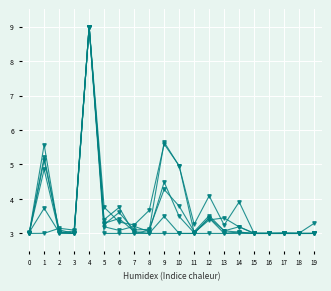

Reading left to right, list all the values displayed in this chart.

Value-Year: 3.0	4.9	3.0	3.1	9.0	3.3	3.6	3.1	3.1	4.3	3.8	3.1	3.5	3.1	3.2	3.0	3.0	3.0	3.0	3.3
Quantity2-Year: 3.0	3.0	3.1	3.1	9.0	3.0	3.0	3.0	3.0	3.0	3.0	3.0	3.0	3.0	3.0	3.0	3.0	3.0	3.0	3.0
Value-Dec: 3.0	3.7	3.0	3.0	9.0	3.3	3.4	3.1	3.0	3.5	3.0	3.0	3.4	3.0	3.0	3.0	3.0	3.0	3.0	3.0
Value-Nov: 3.0	5.2	3.1	3.0	9.0	3.2	3.1	3.2	3.1	4.5	3.5	3.0	3.5	3.1	3.0	3.0	3.0	3.0	3.0	3.0
Value-Sep: 3.0	5.1	3.1	3.0	9.0	3.4	3.8	3.0	3.1	5.6	5.0	3.3	4.1	3.2	3.9	3.0	3.0	3.0	3.0	3.0
Value-Aug: 3.0	5.6	3.0	3.0	9.0	3.8	3.3	3.2	3.7	5.6	5.0	3.0	3.4	3.5	3.2	3.0	3.0	3.0	3.0	3.0